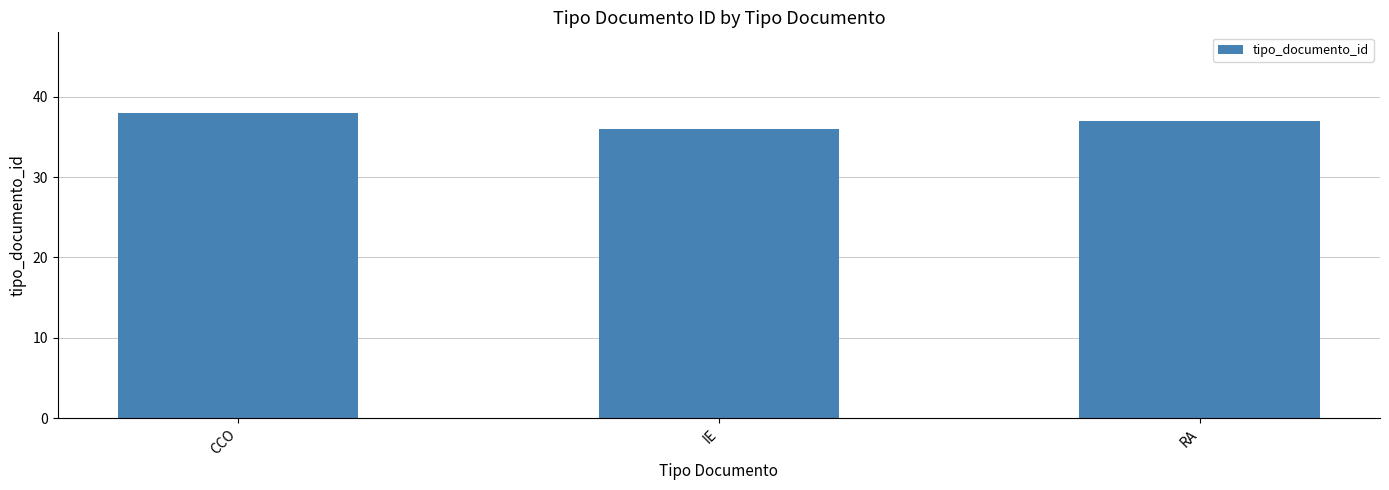

What is the label of the 2nd bar from the left?

IE